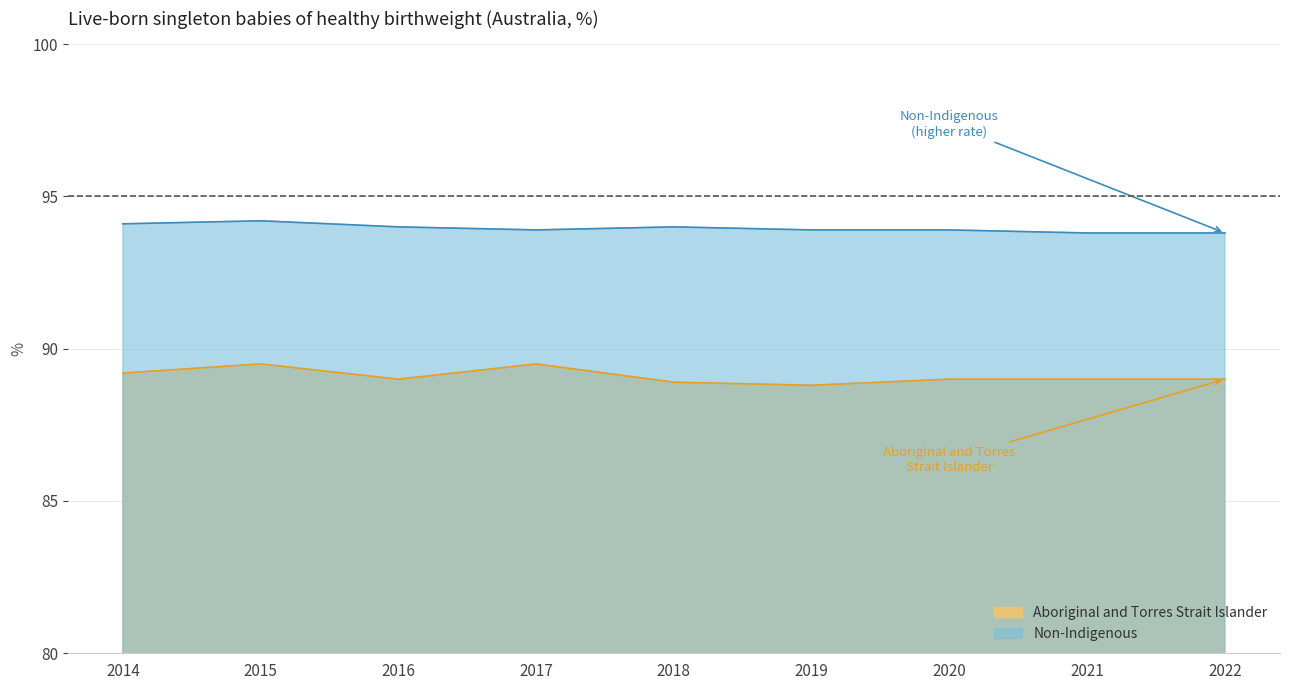

At which label does Aboriginal and Torres Strait Islander first exceed 89?

2014